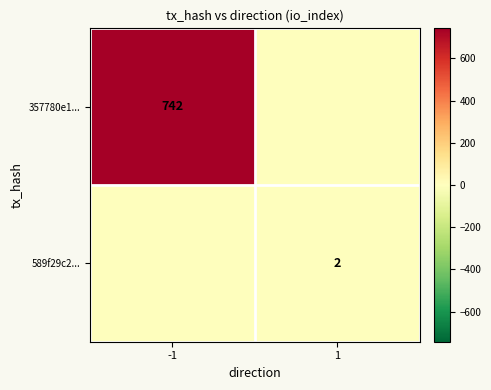

At which category is the sum across all series the highest?

-1